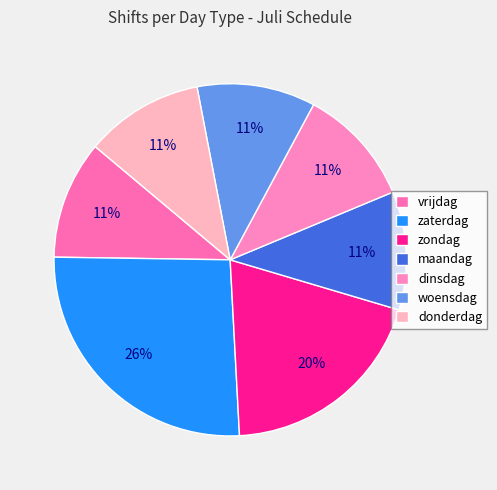

To the nearest percent, what is the average slice percentage?

14%